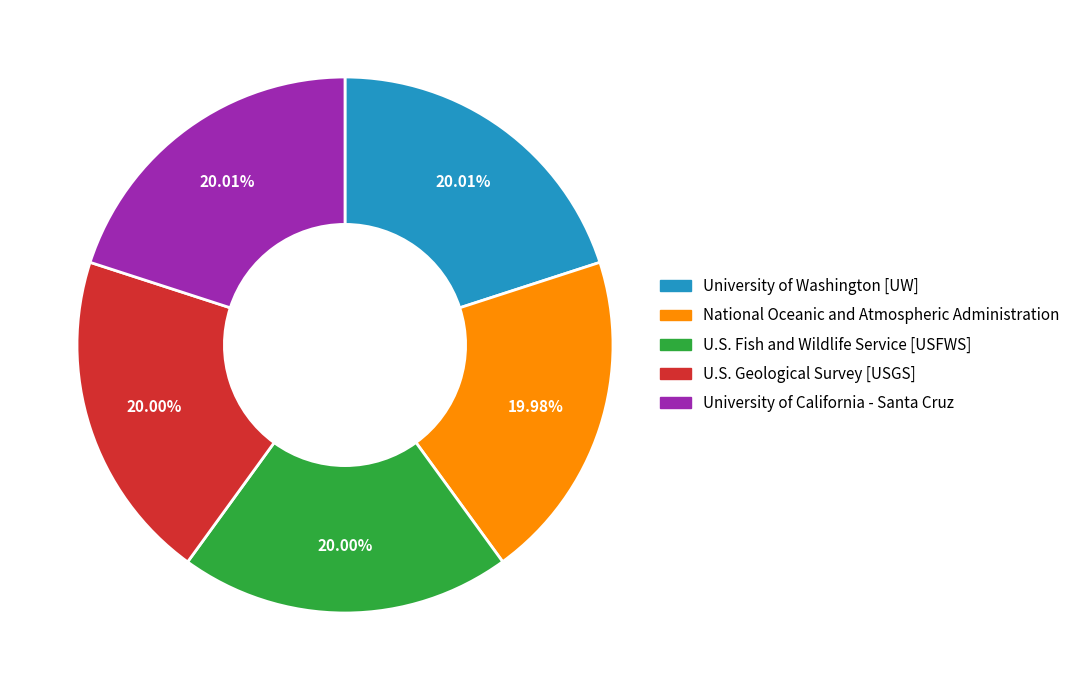

To the nearest percent, what portion does National Oceanic and Atmospheric Administration represent?

20%